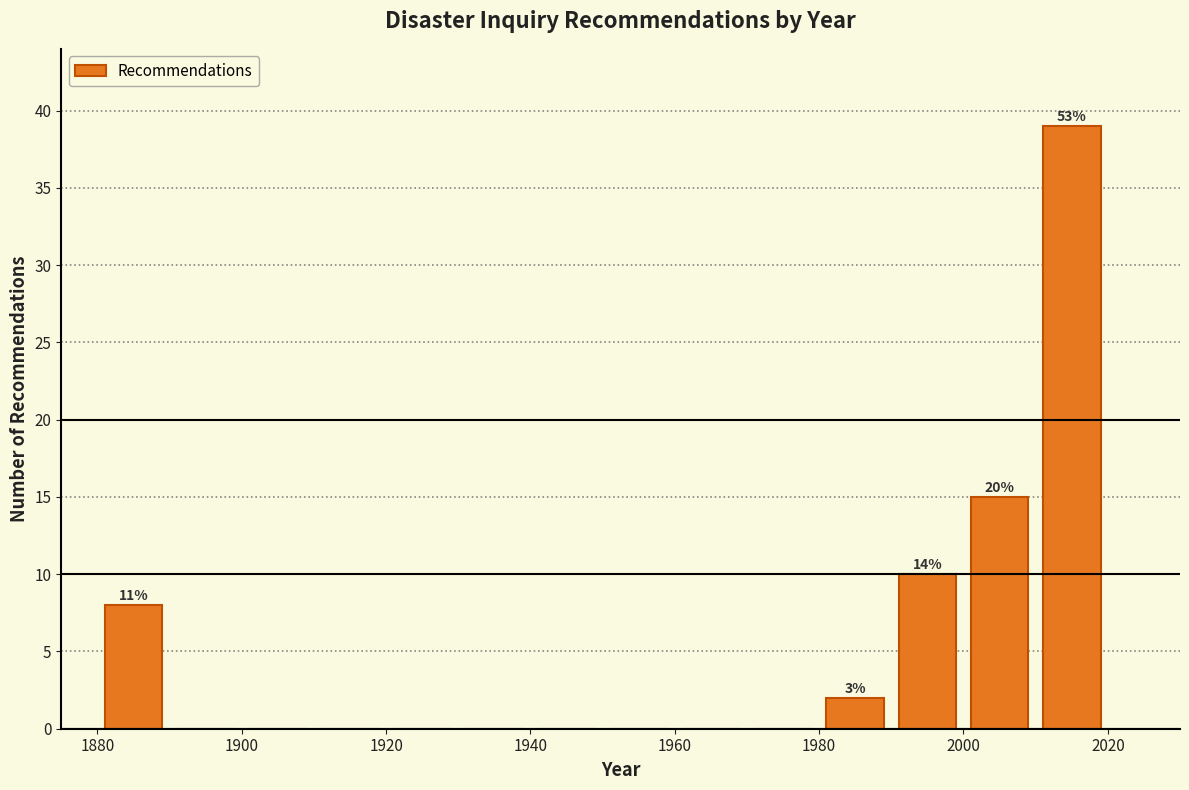

Over which range of the x-axis is the bar tallest?

2010 to 2020